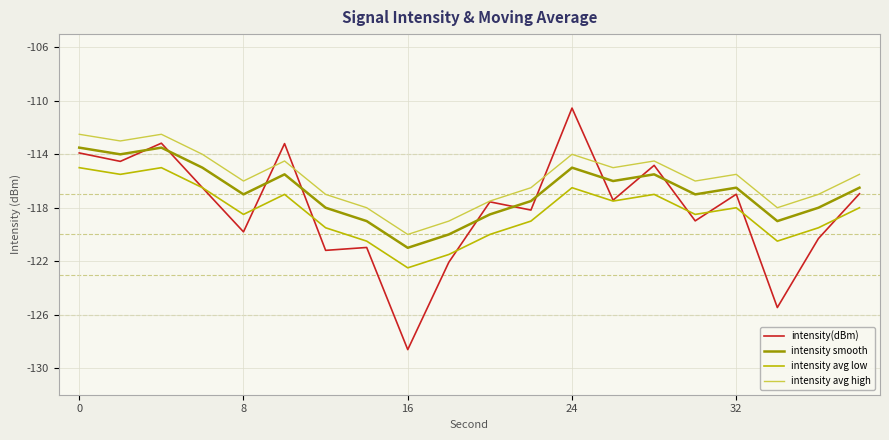

What is the greatest value displayed?

-110.5